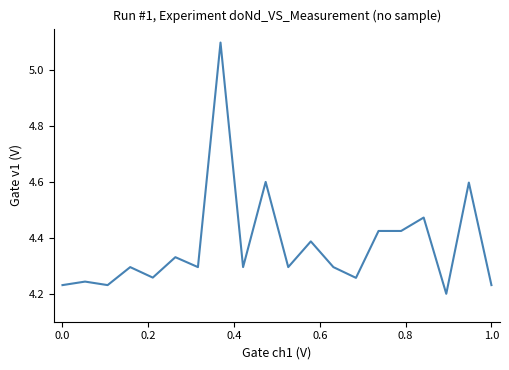

What is the maximum value shown in the chart?

5.1